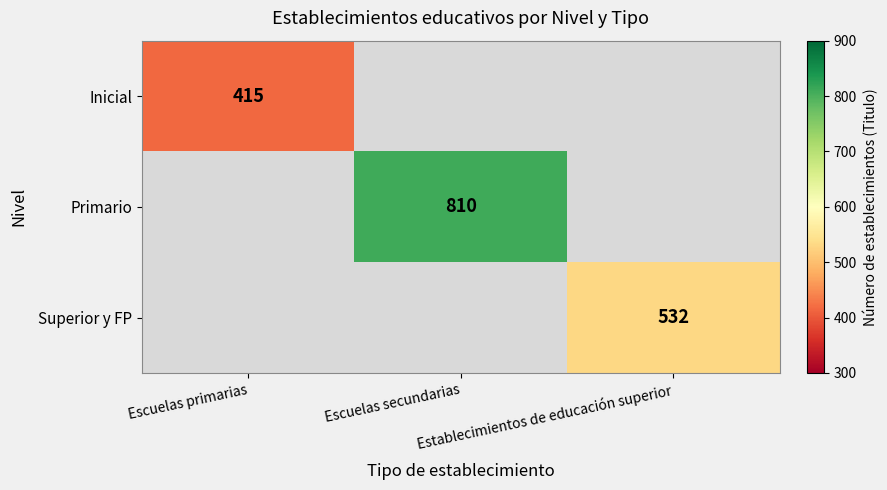

Count the number of data series in this chart.

3